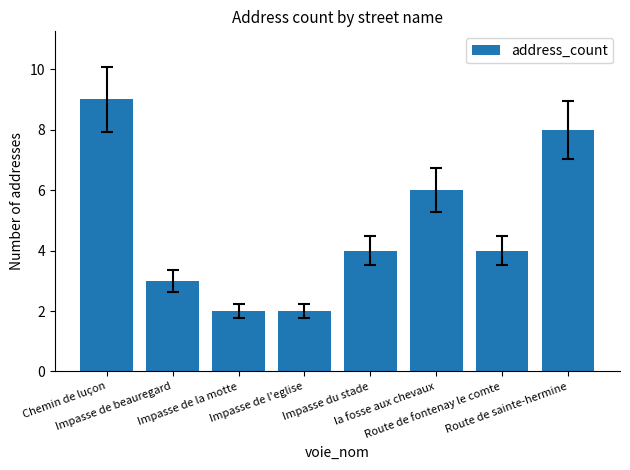

What is the greatest value displayed?

9